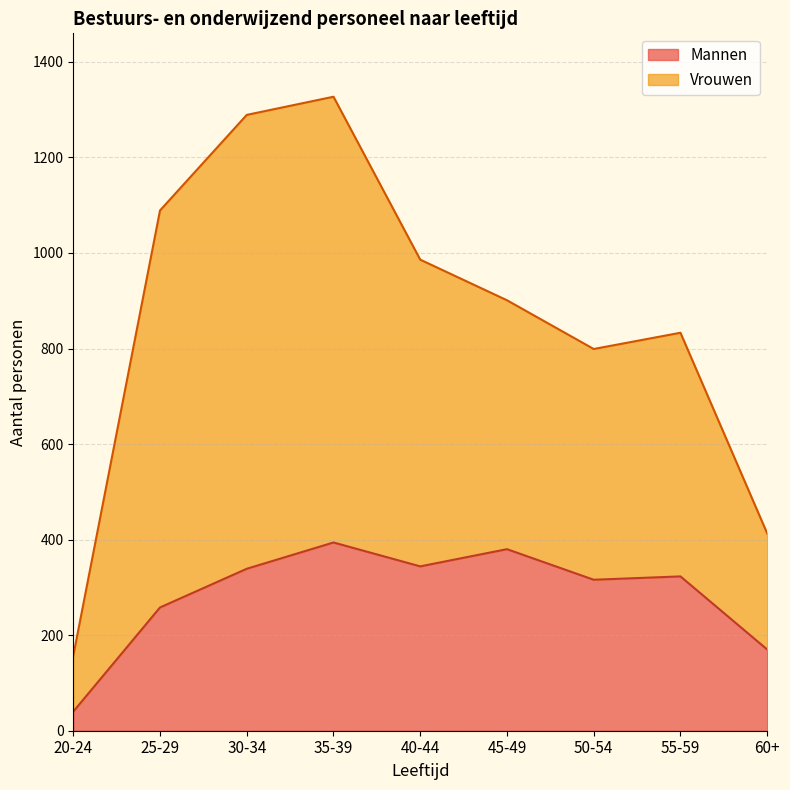

List the labels in order of value, smallest first.

20-24, 60+, 25-29, 50-54, 55-59, 30-34, 40-44, 45-49, 35-39